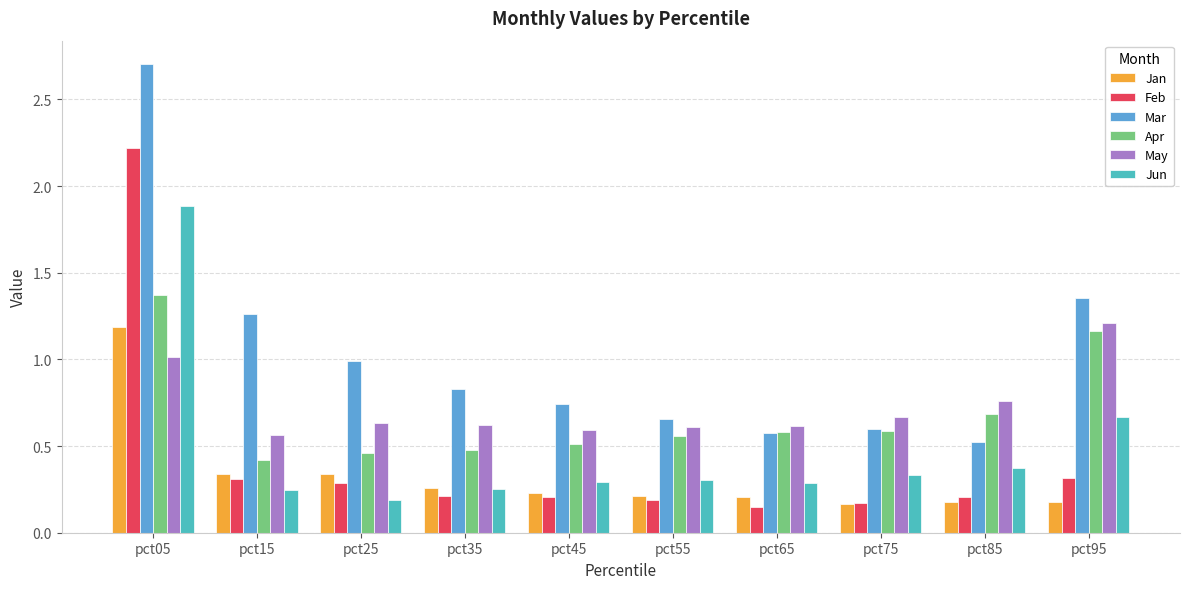

What is the sum of the Mar values at pct25 and pct15?

2.3